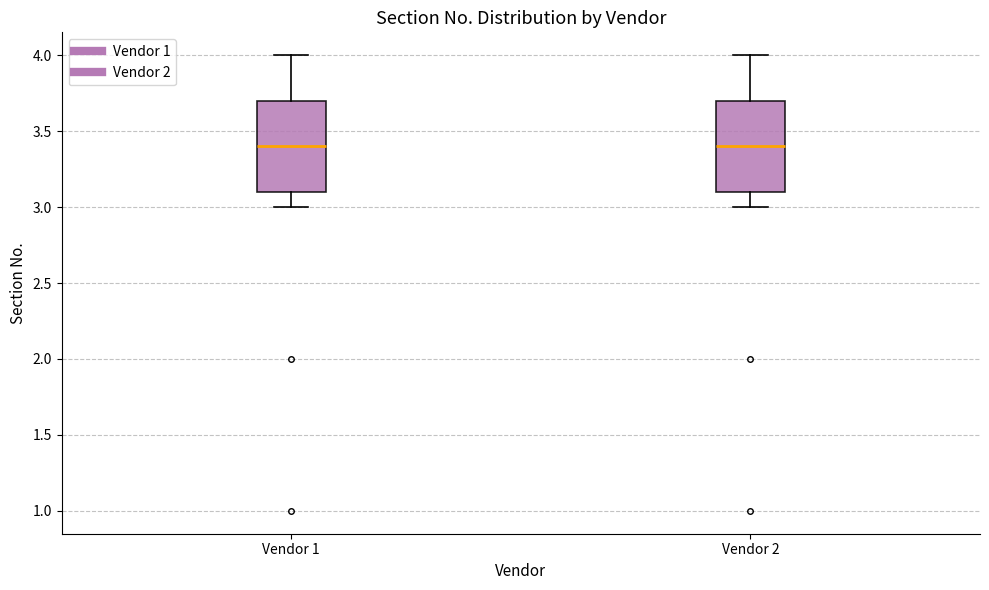

Reading left to right, transcribe this box plot: for each box, give where its median line is, the range the box spans, and where its two whiskers end, as read against the y-axis. The values are not printed on the chart, so give them approximately, as read against the axis.

Vendor 1: median 3.4, box 3.1 to 3.7, whiskers 3.0 to 4.0
Vendor 2: median 3.4, box 3.1 to 3.7, whiskers 3.0 to 4.0